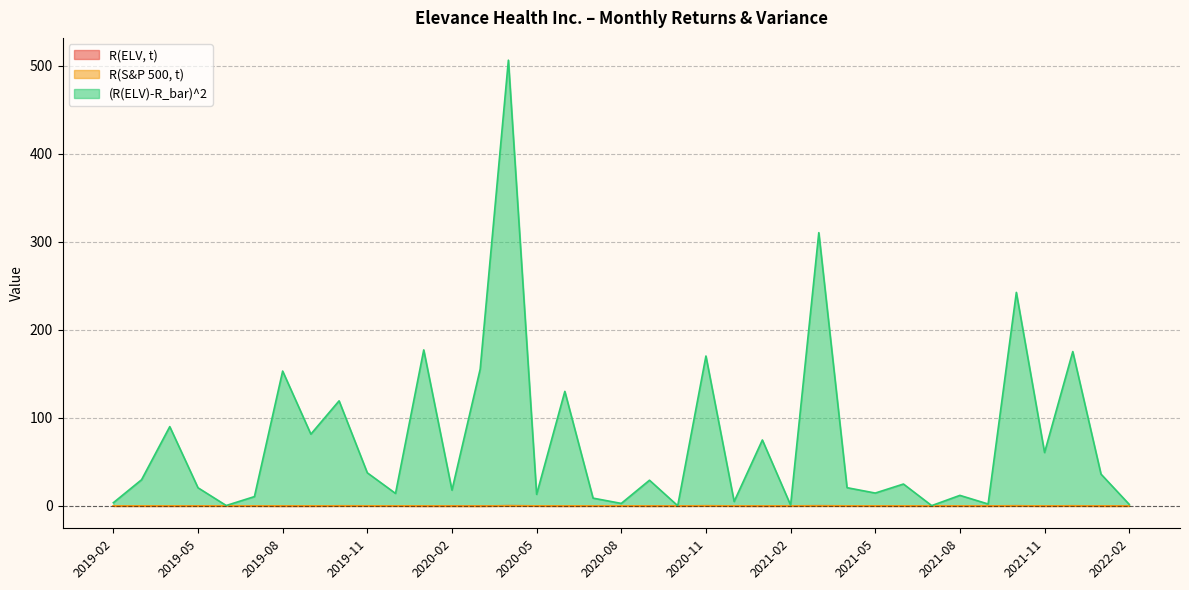

Rank the series at 2020-12 from lowest to highest value.

R(ELV, t), R(S&P 500, t), (R(ELV)-R_bar)^2